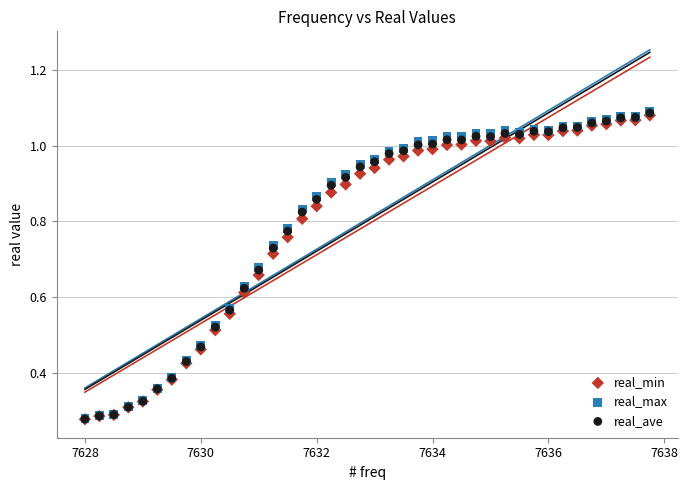

Which series has the largest Y range (max minus min)?

real_max